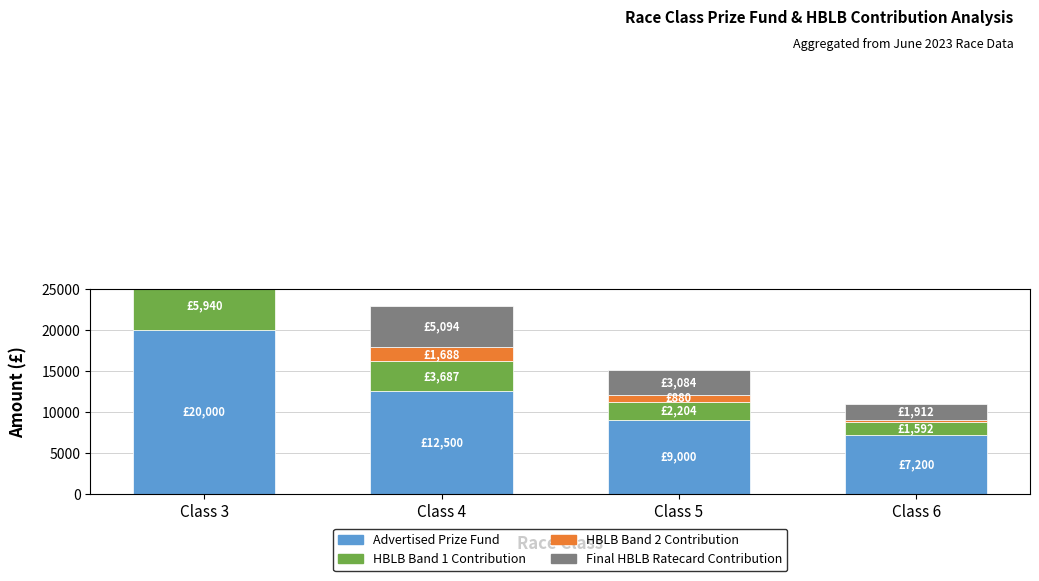

What is the highest value of the Advertised Prize Fund series?

20000.0